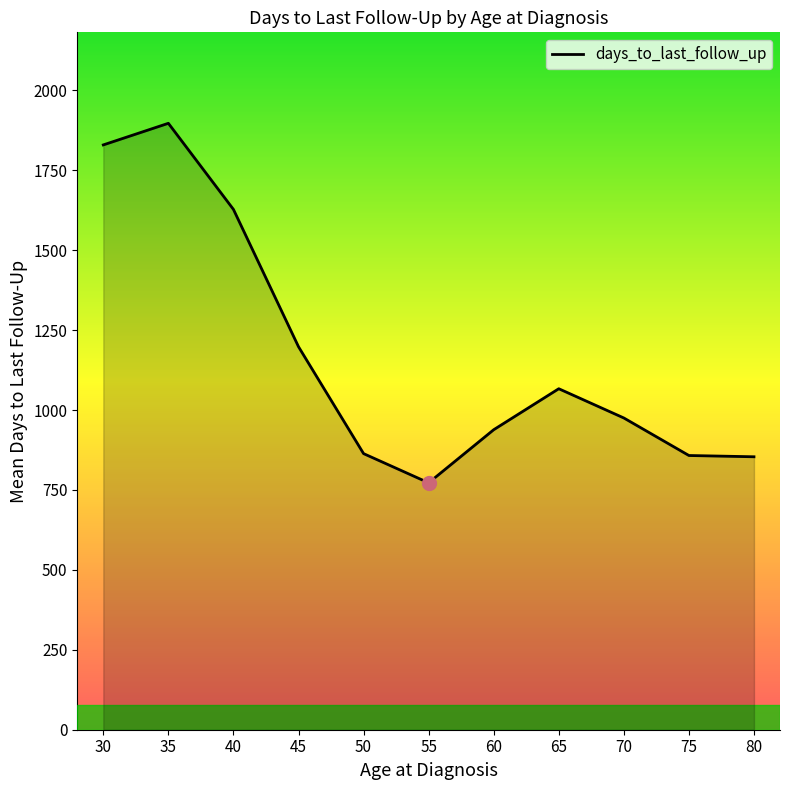

What is the change in value from 50 to 80?

-9.9